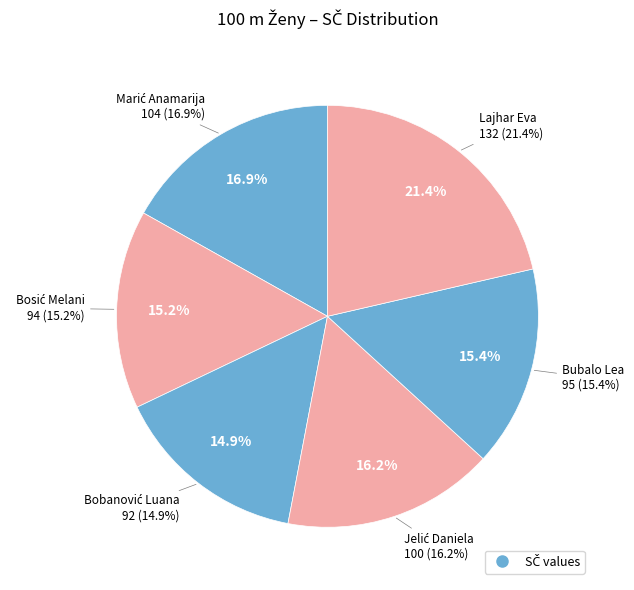

Approximately how many times larger is the value at Bosić Melani compared to Bubalo Lea?

1.0